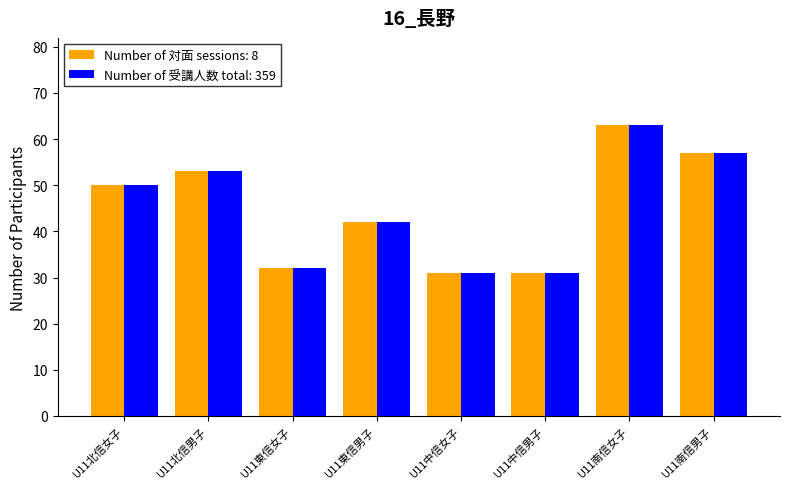

What is the total value across all series at U11南信男子?

114